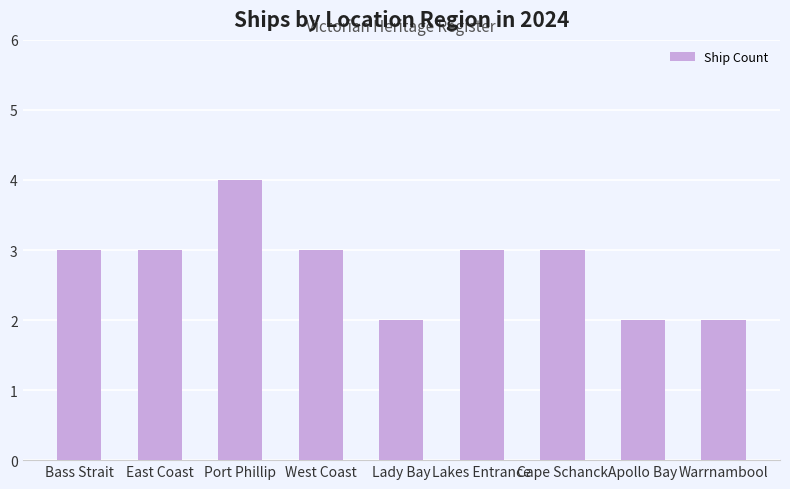

What is the greatest value displayed?

4